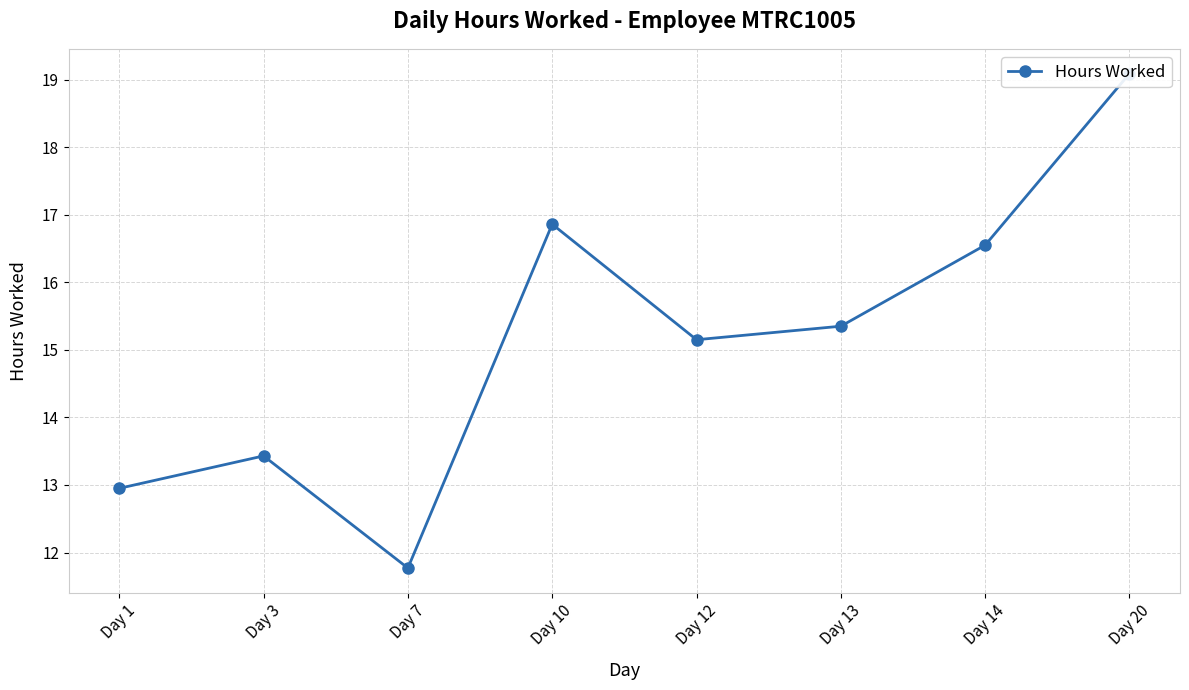

What is the average value?

15.1